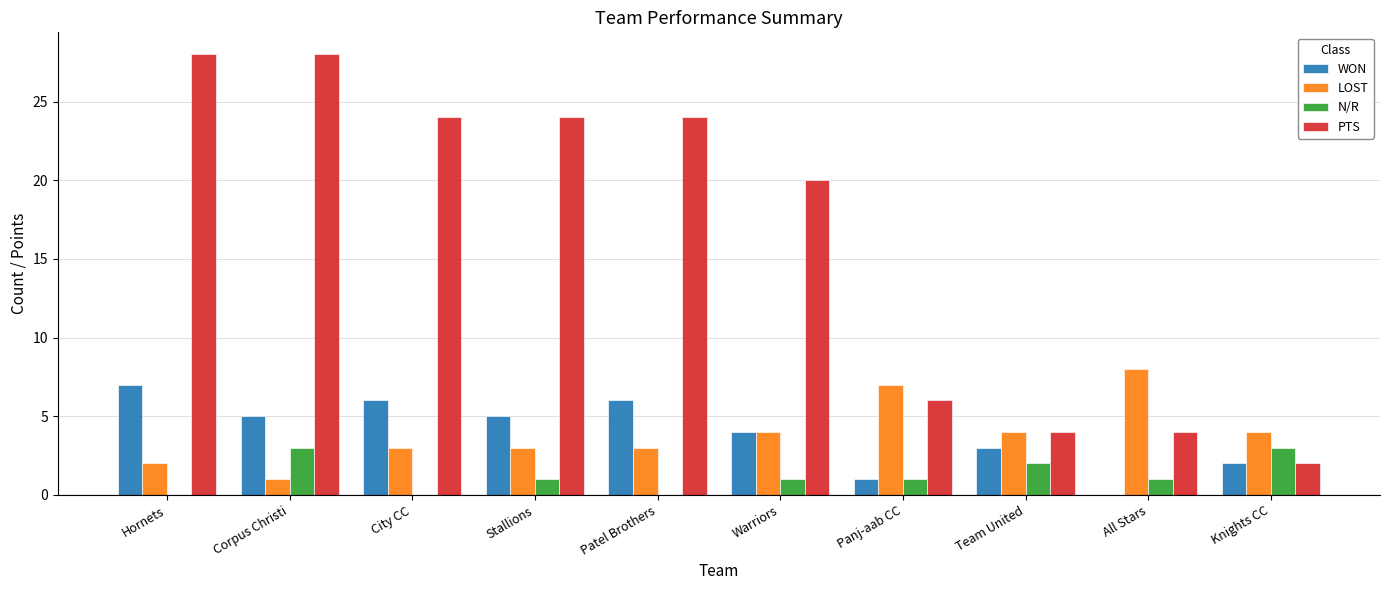

Which category has the highest value in the WON series?

Hornets